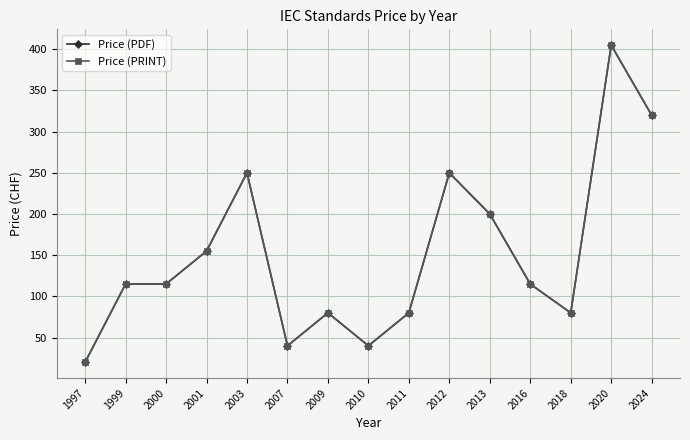

Is it true that Price (PDF) equals 30 at 2011?

False